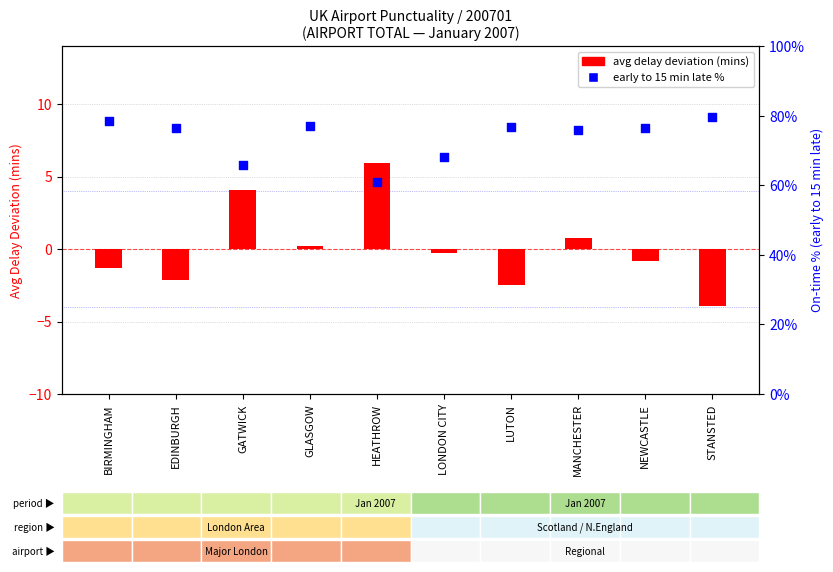

Is the value of avg delay (centered) at STANSTED greater than the value of early to 15 mins late % at STANSTED?

No